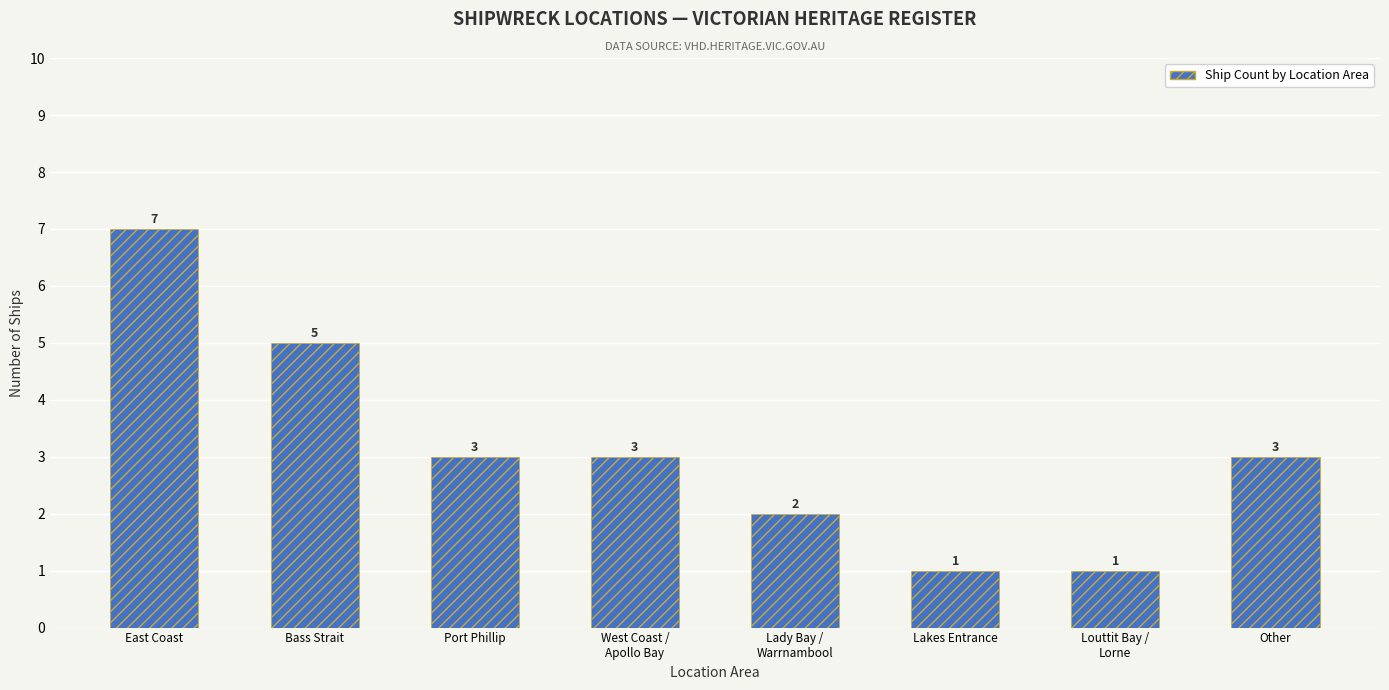

What is the approximate value at Lady Bay /
Warrnambool?

2